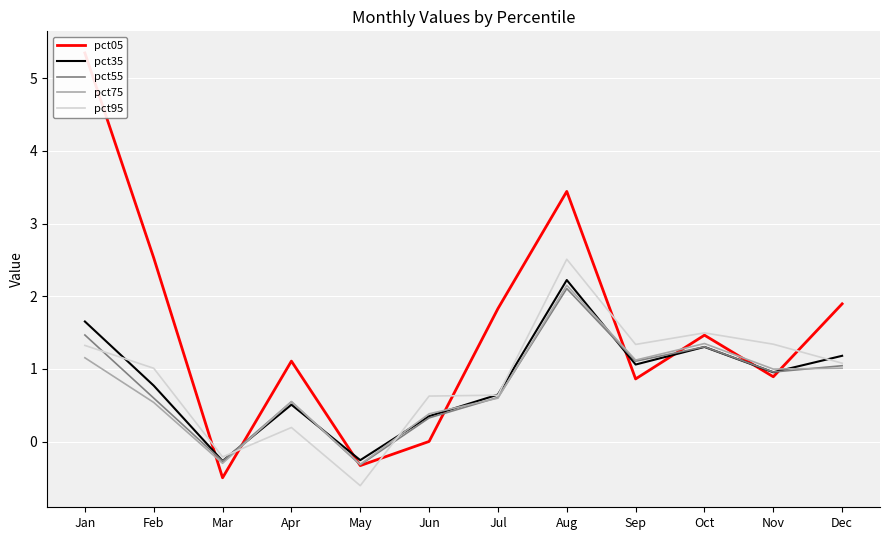

Where do pct75 and pct95 first cross each other?

Mar and Apr